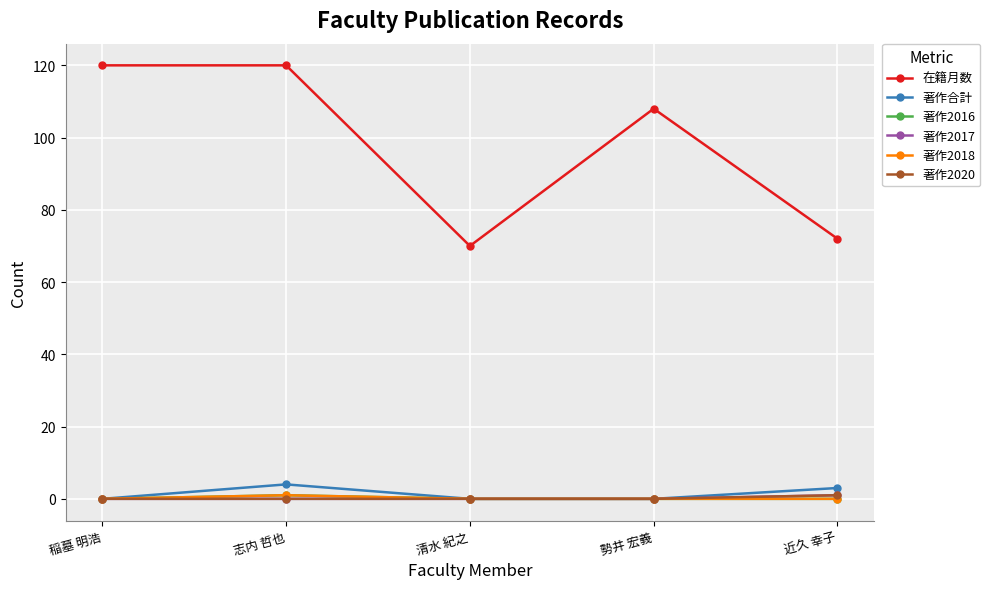

Does the chart have visible grid lines?

Yes